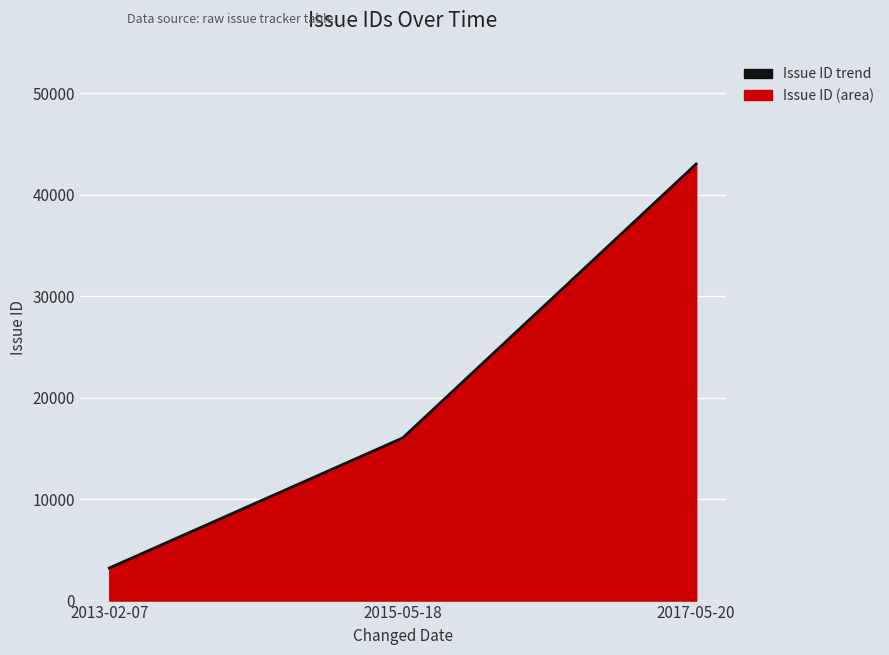

What is the label of the 1st point from the left?

2013-02-07